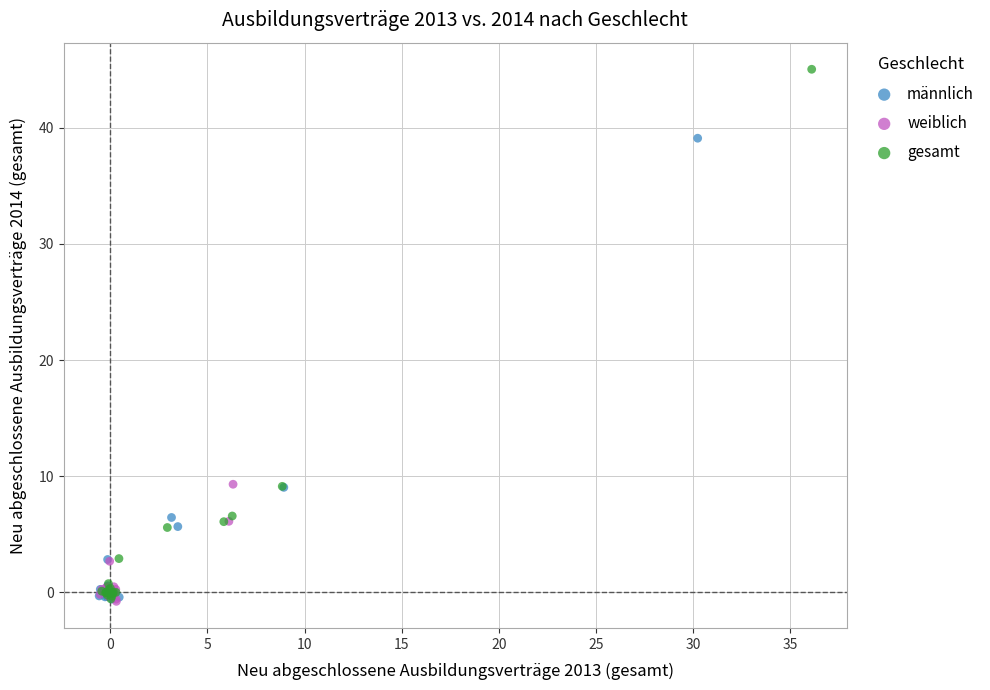

Which series has the widest spread of Y values?

gesamt